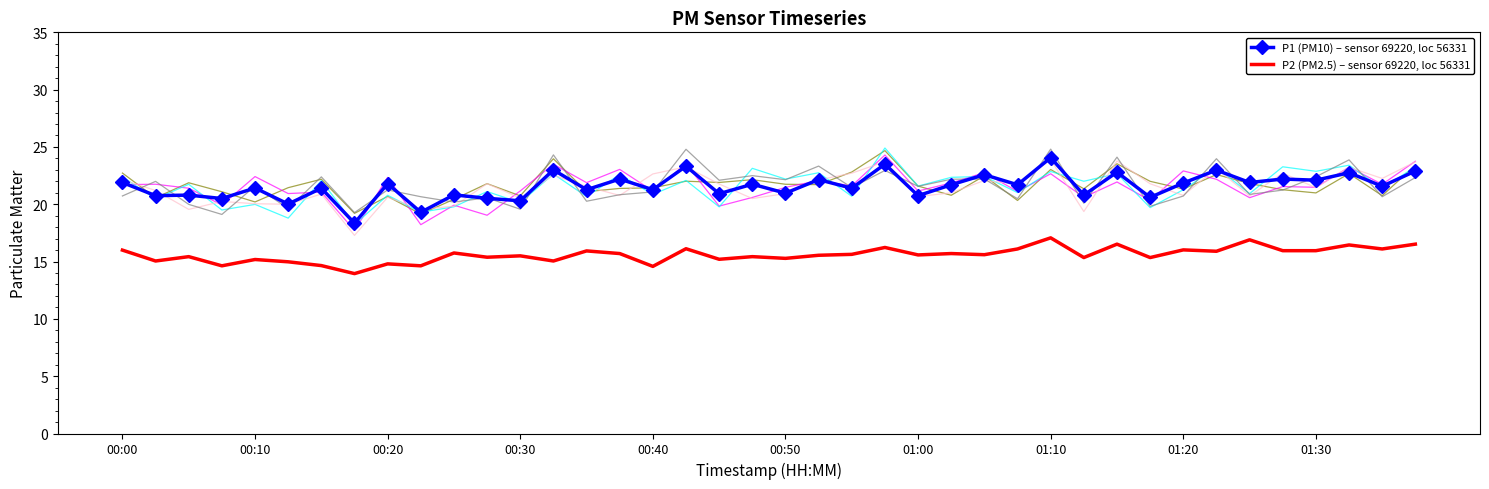

The P1 (PM10) – sensor 69220, loc 56331 series shows 22.8 at 37. True or false?

True